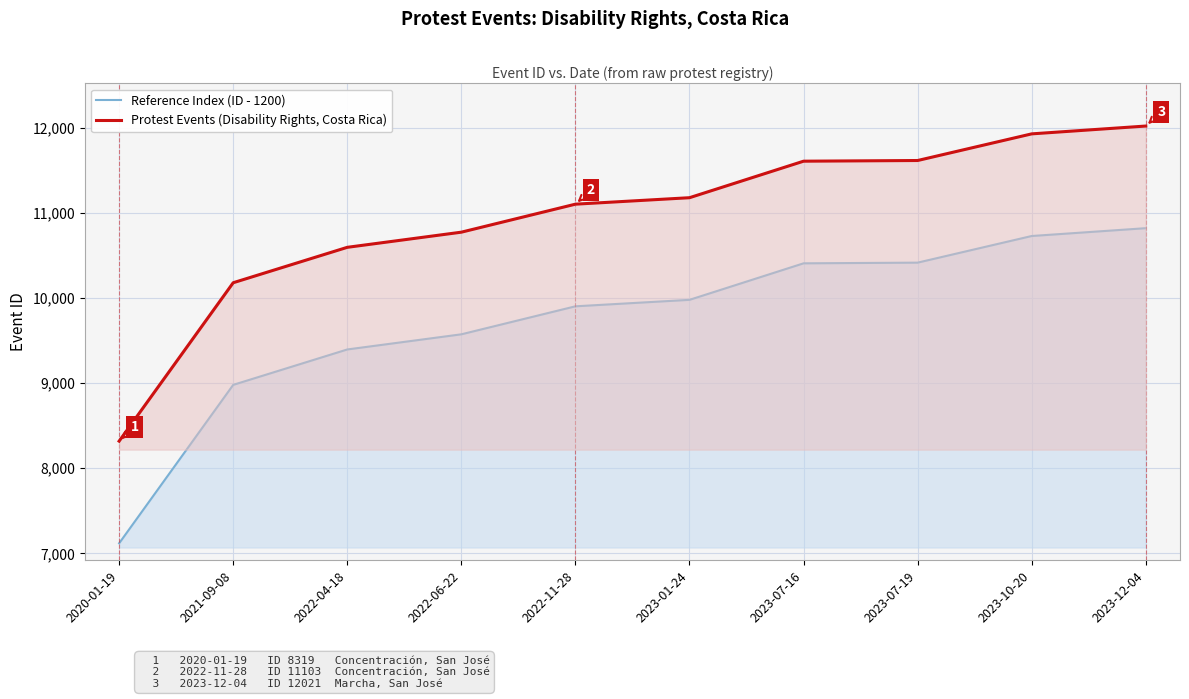

Which category has the lowest value across all series?

2020-01-19